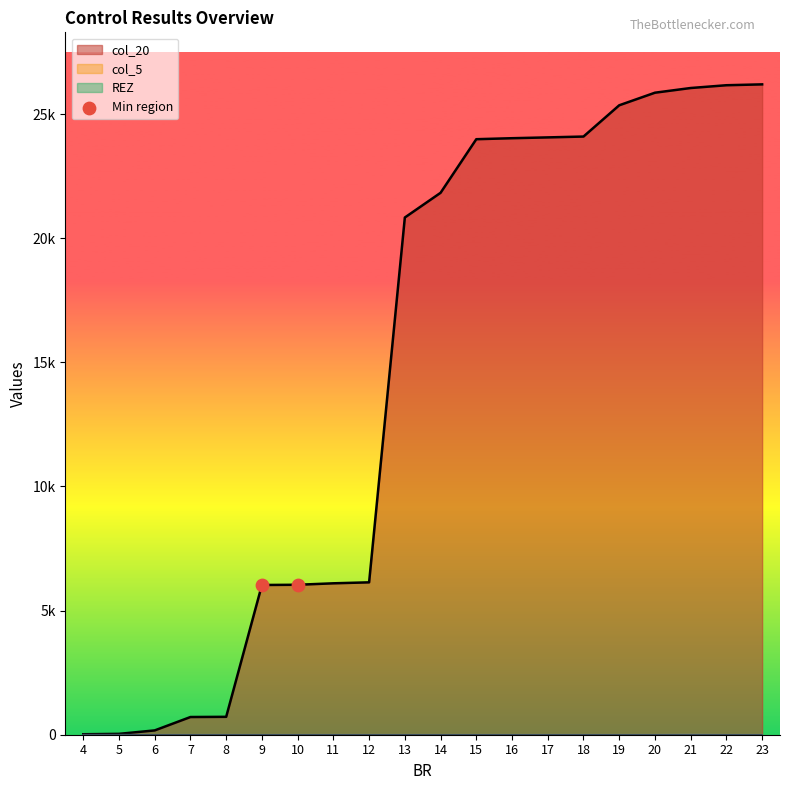

What is the ratio of the value at 10 to the value at 9?

1.0